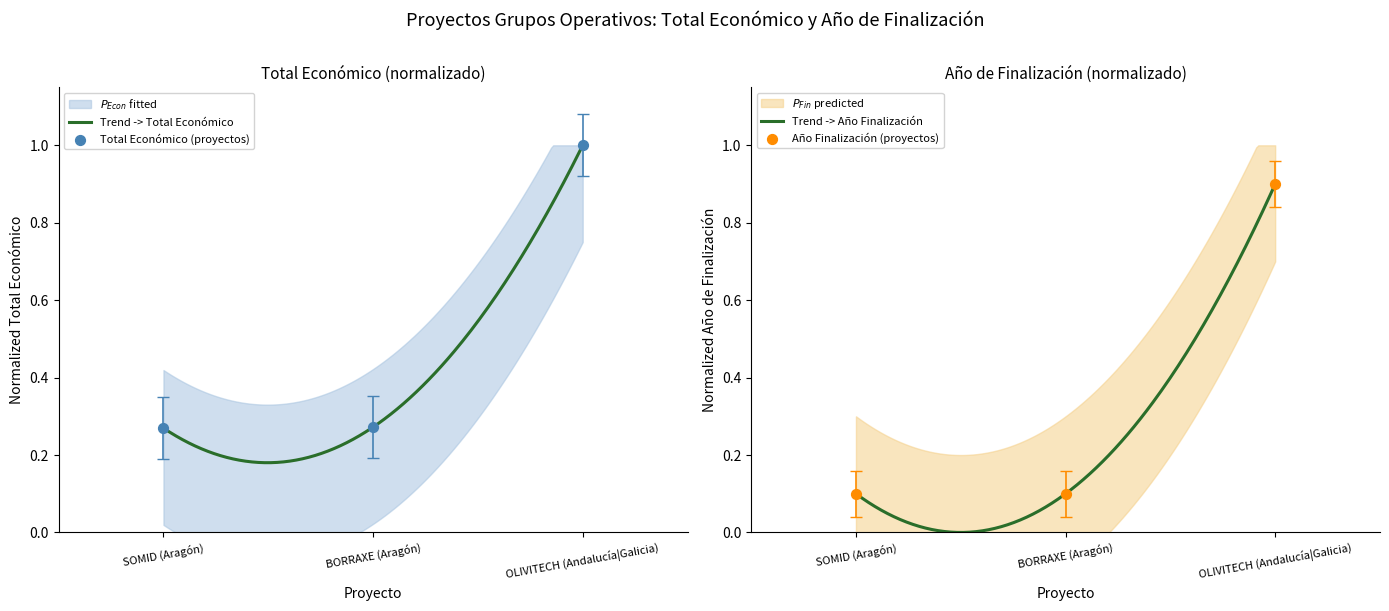

Which series reaches the minimum Y coordinate?

Año de finalización